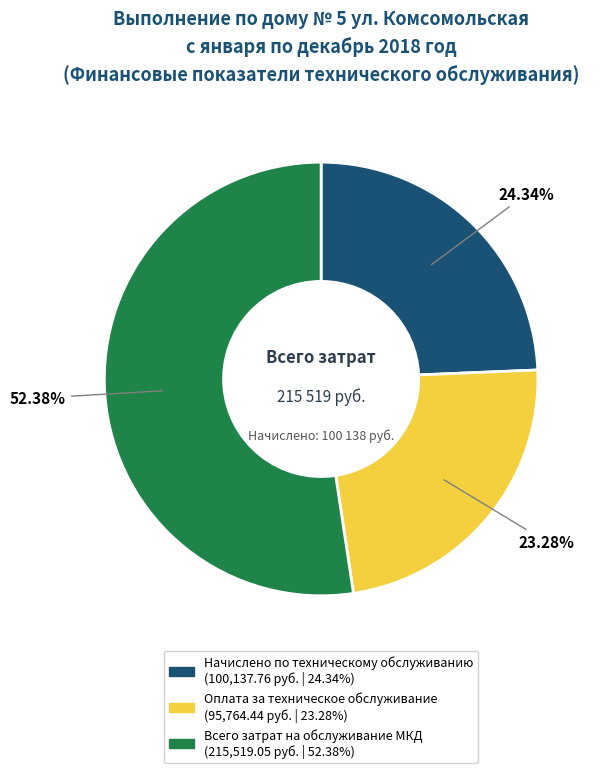

The Всего затрат на обслуживание МКД slice represents 45% of the pie. True or false?

False